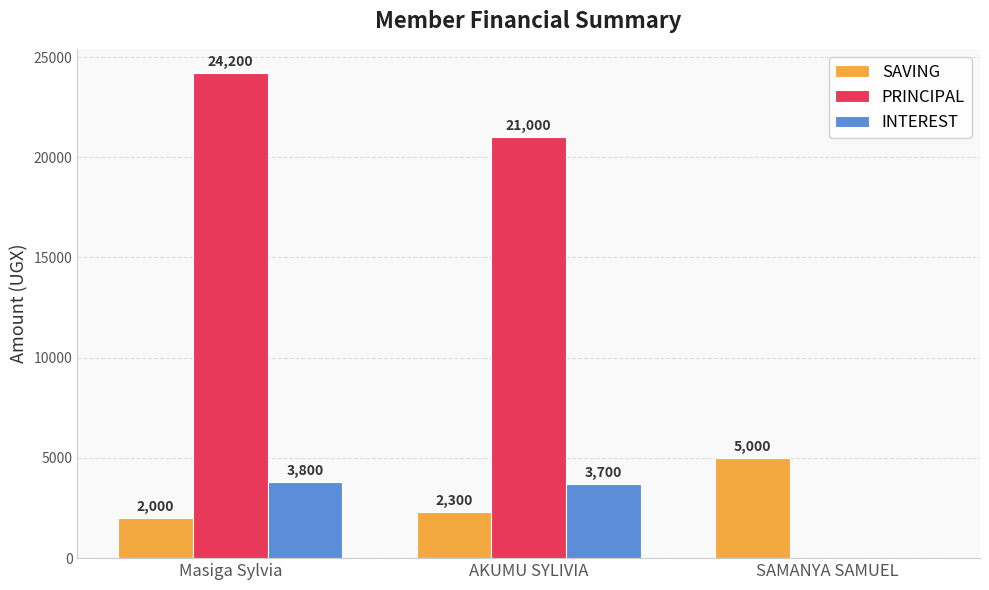

Is it true that PRINCIPAL equals 14003 at SAMANYA SAMUEL?

False